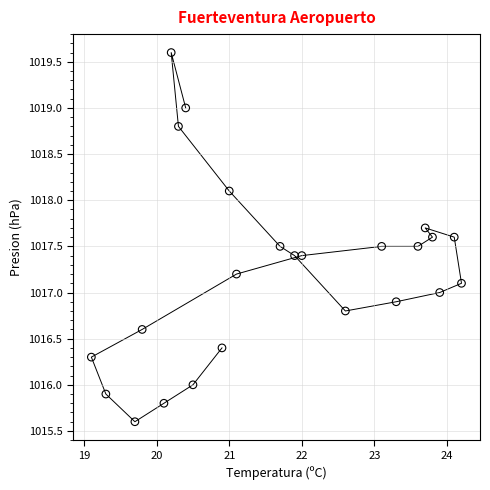

What is the range of Y values (max minus min)?

4.0